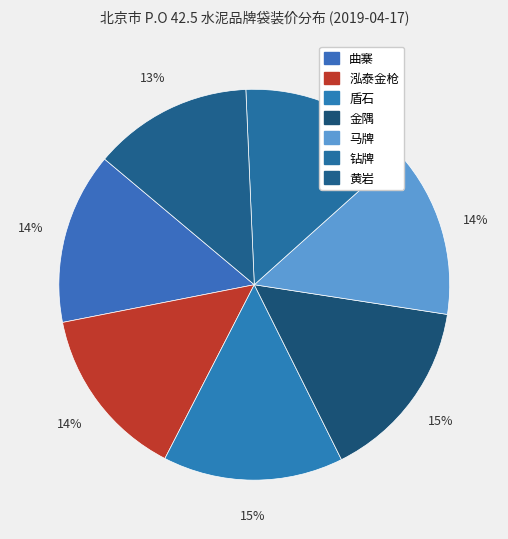

Which category has the smallest portion of the pie?

黄岩